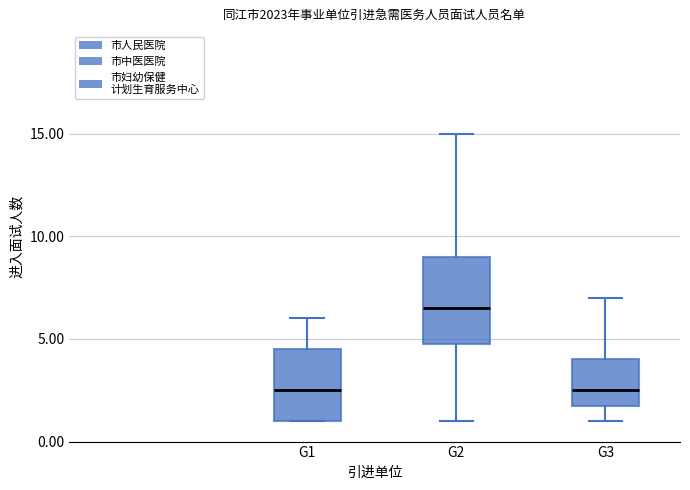

Where does the upper whisker of the box for G1 end on the y-axis? The values are not printed on the chart, so give them approximately, as read against the axis.

6.0